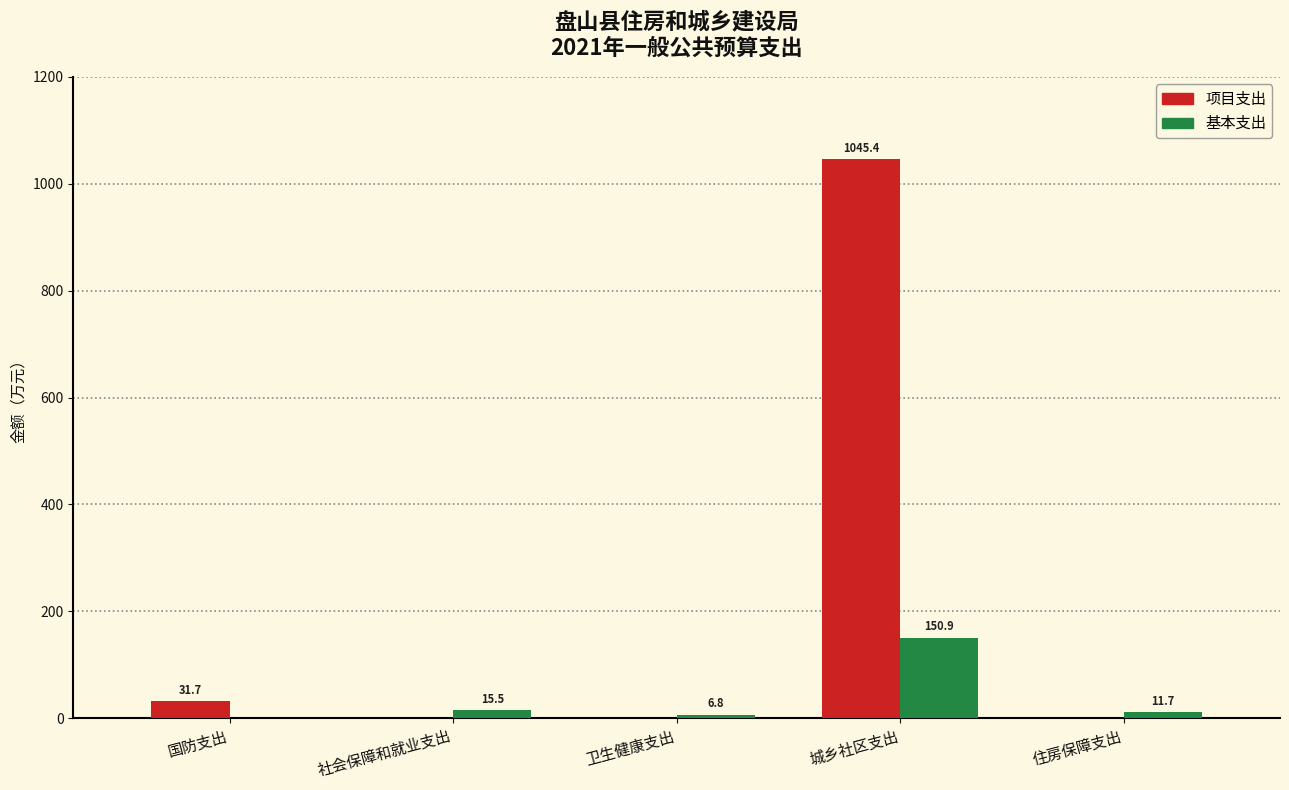

Are the bars grouped side by side (vs. stacked)?

Yes